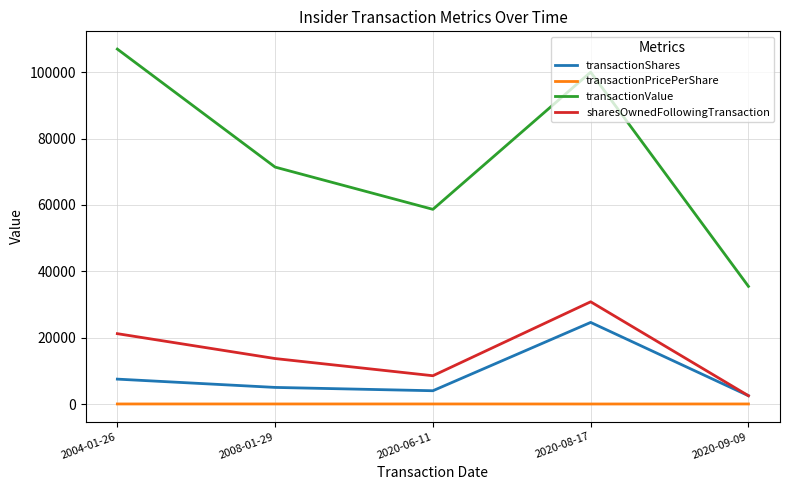

At which category is the sum across all series the highest?

2020-08-17